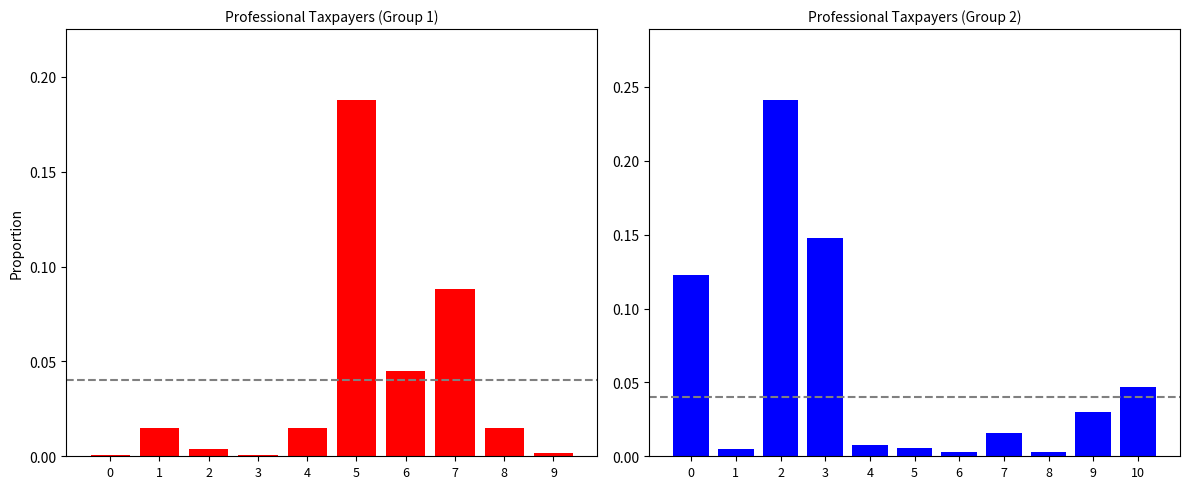

What is the maximum value shown in the chart?

0.2